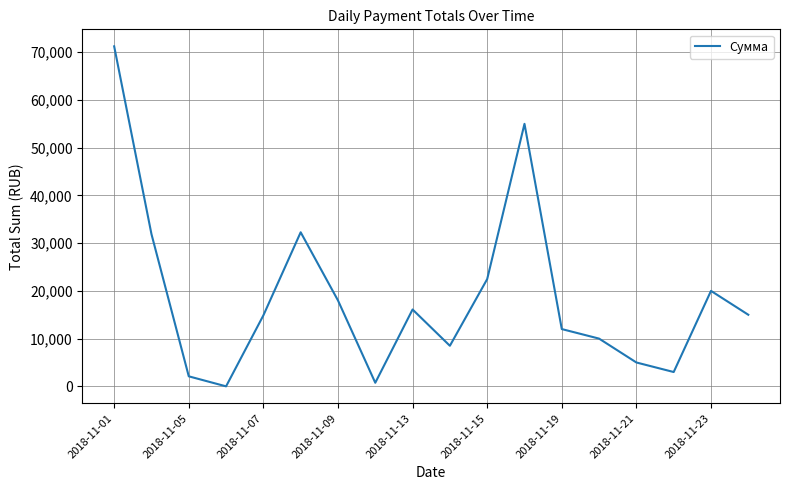

What is the difference between the maximum and minimum values?

71237.4